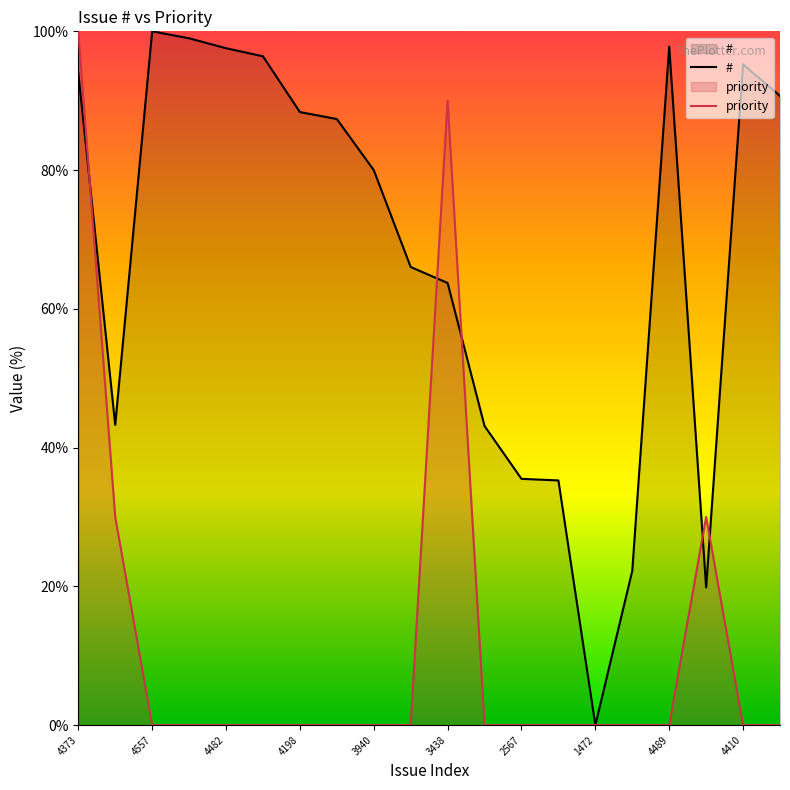

Rank the series at 4482 from lowest to highest value.

priority, #